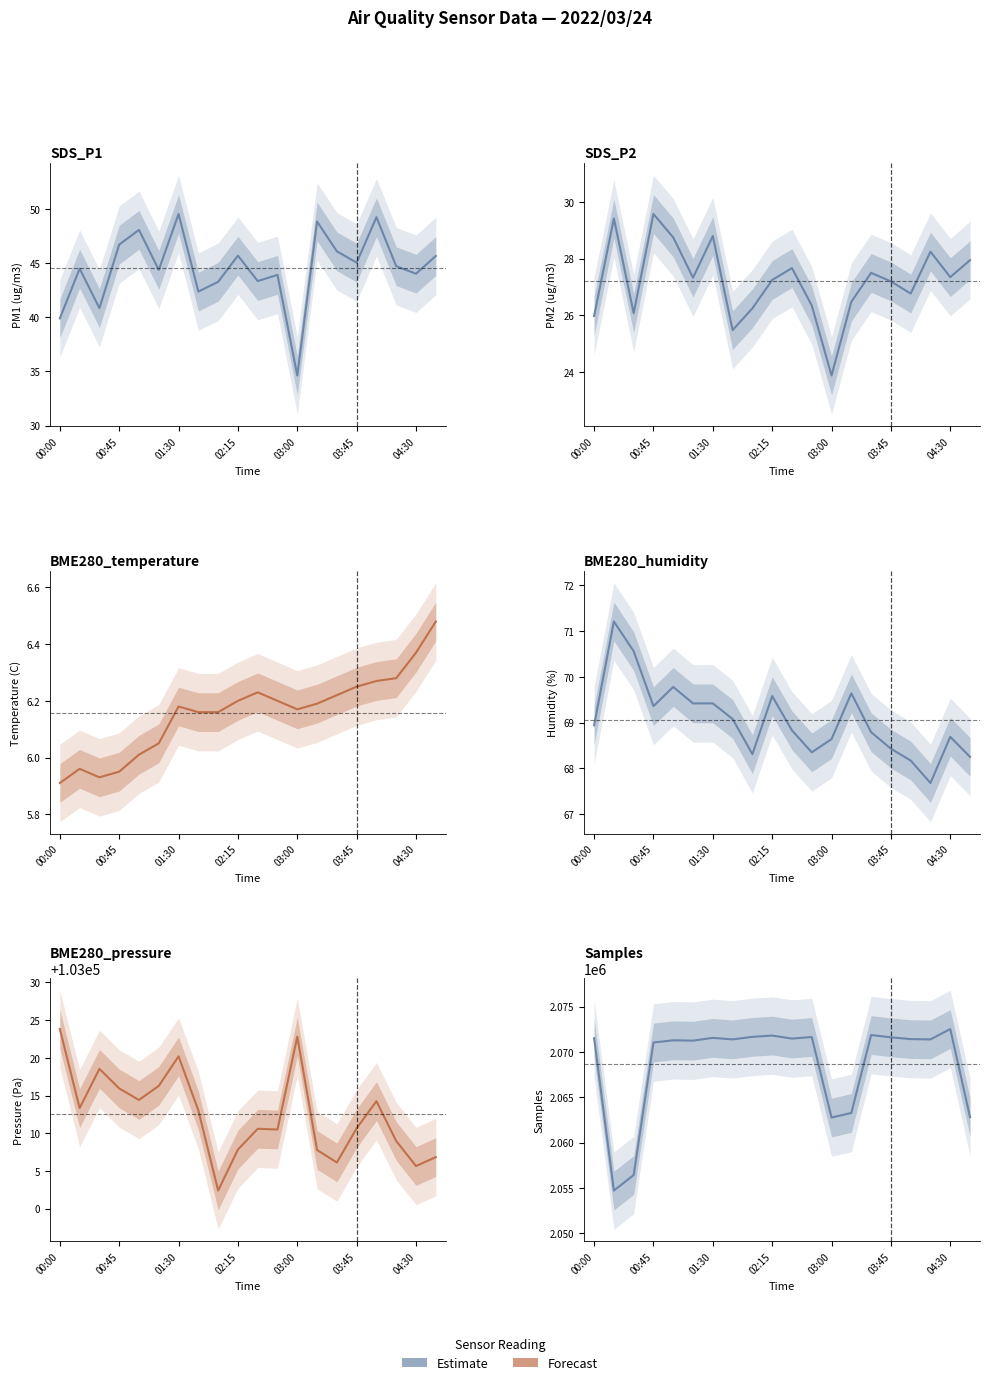

True or false: BME280_temperature and BME280_humidity intersect in this chart.

False